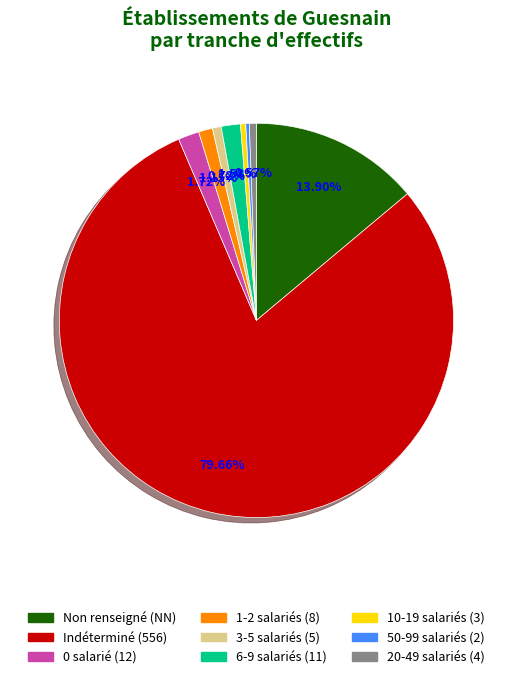

Does any single category account for the majority?

Yes